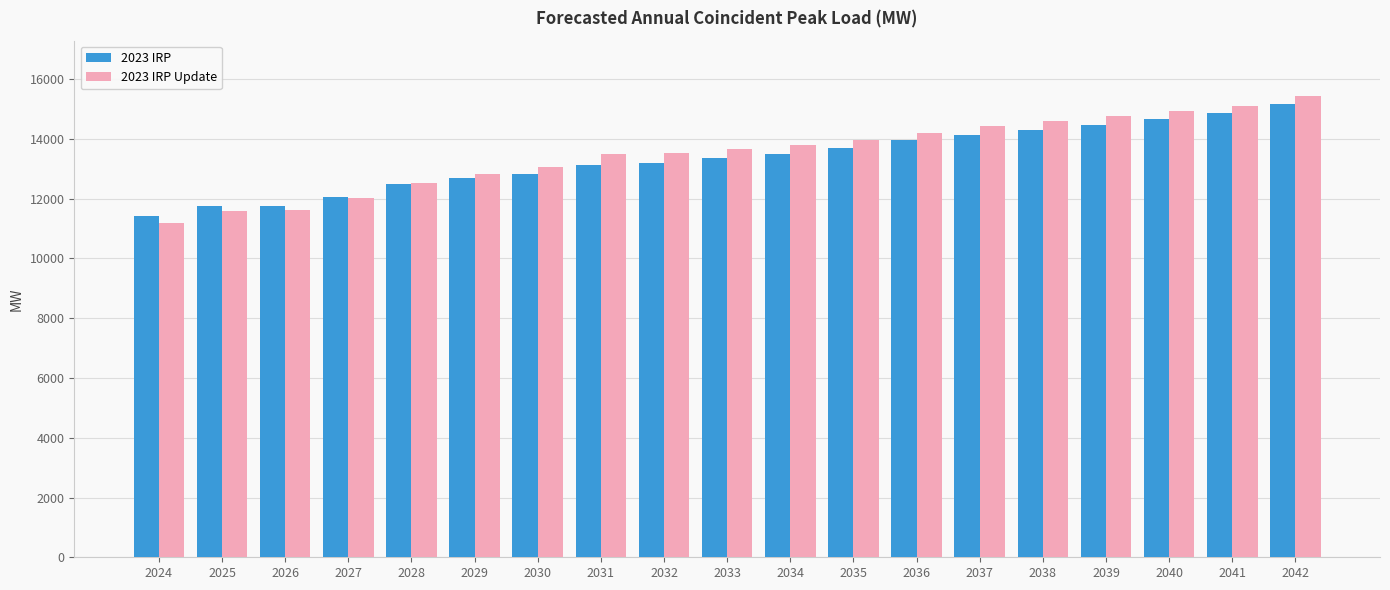

Which series has the largest range (max minus min)?

2023 IRP Update